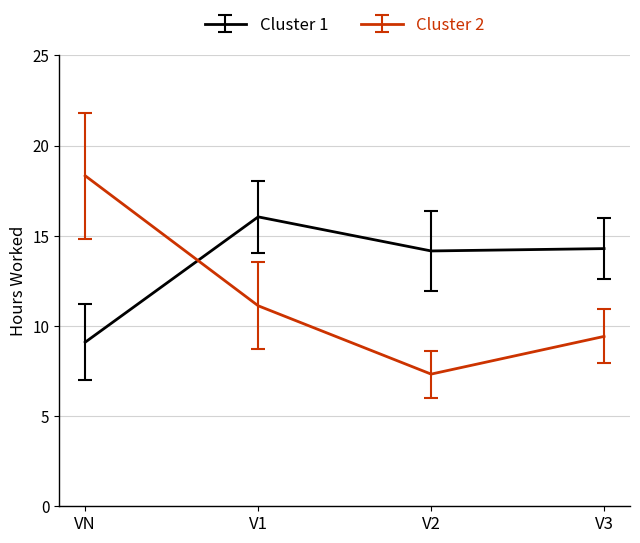

Where does the Cluster 2 series first go above 11?

VN